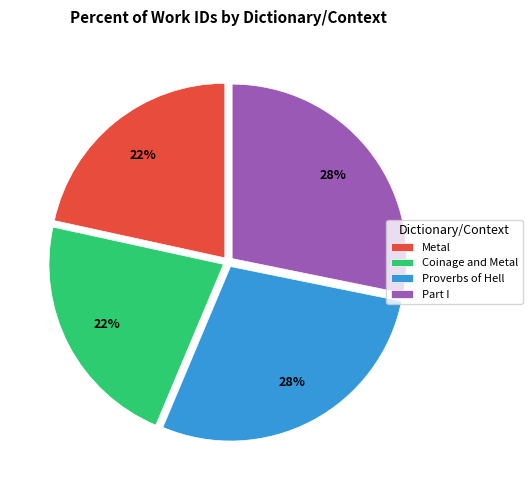

True or false: Part I accounts for 28% of the total.

True